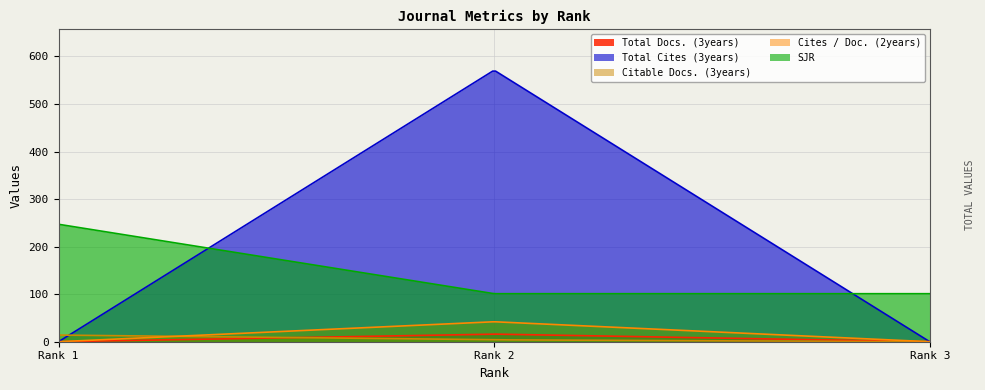

Which series has the largest total across all categories?

Total Cites (3years)